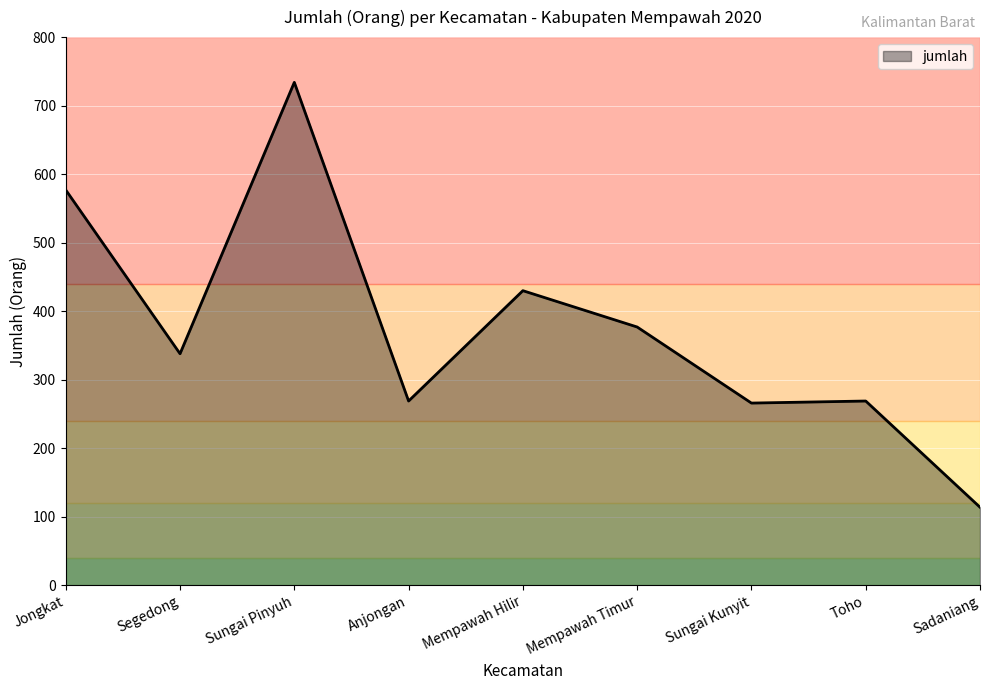

What is the smallest value displayed?

114